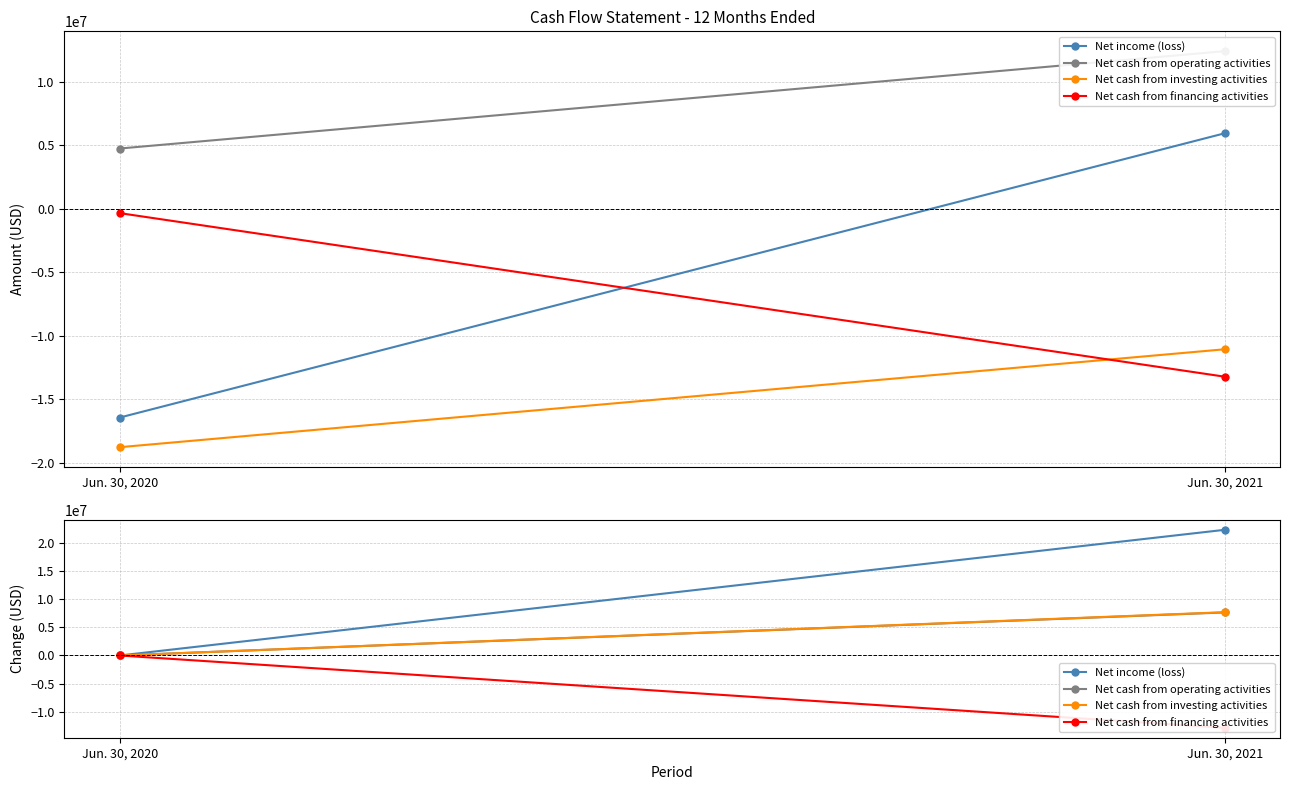

Which category has the lowest value in the Net cash from operating activities series?

Jun. 30, 2020